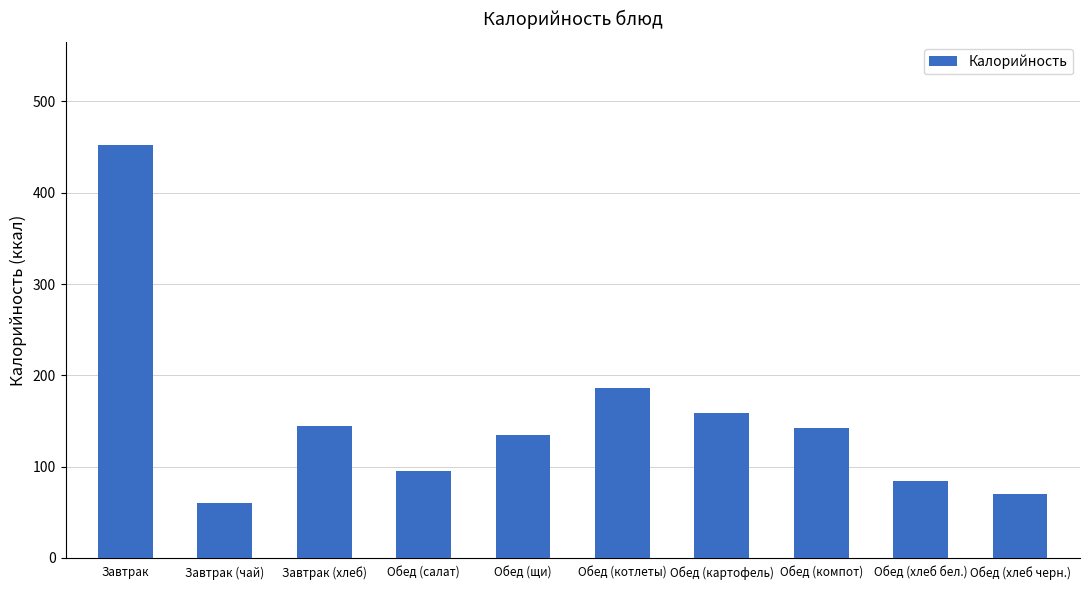

Is it true that the value at Завтрак (чай) is 95.0?

False